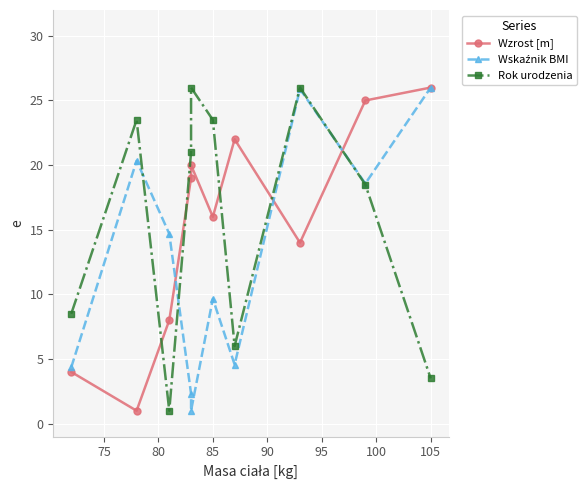

How many intersections are there between Rok urodzenia and Wzrost [m]?

5